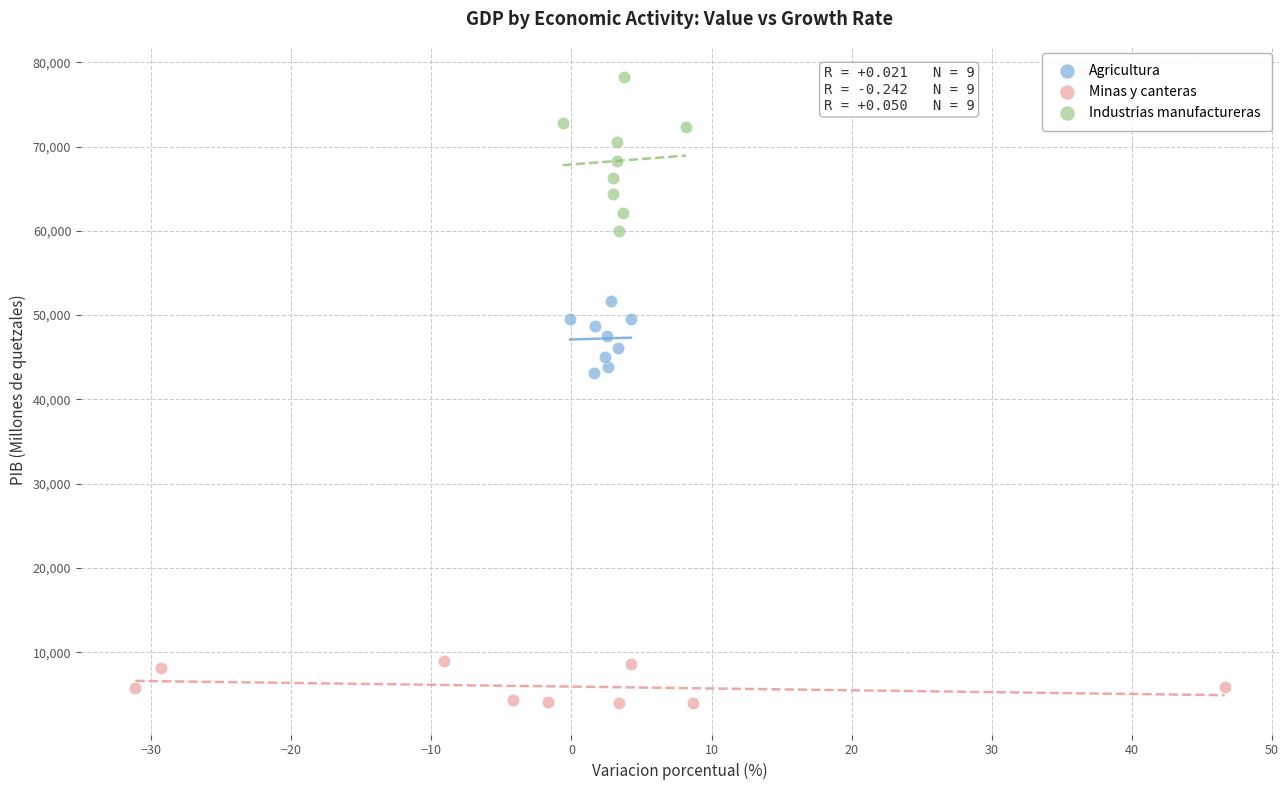

Which series contains the lowest Y value?

Minas y canteras